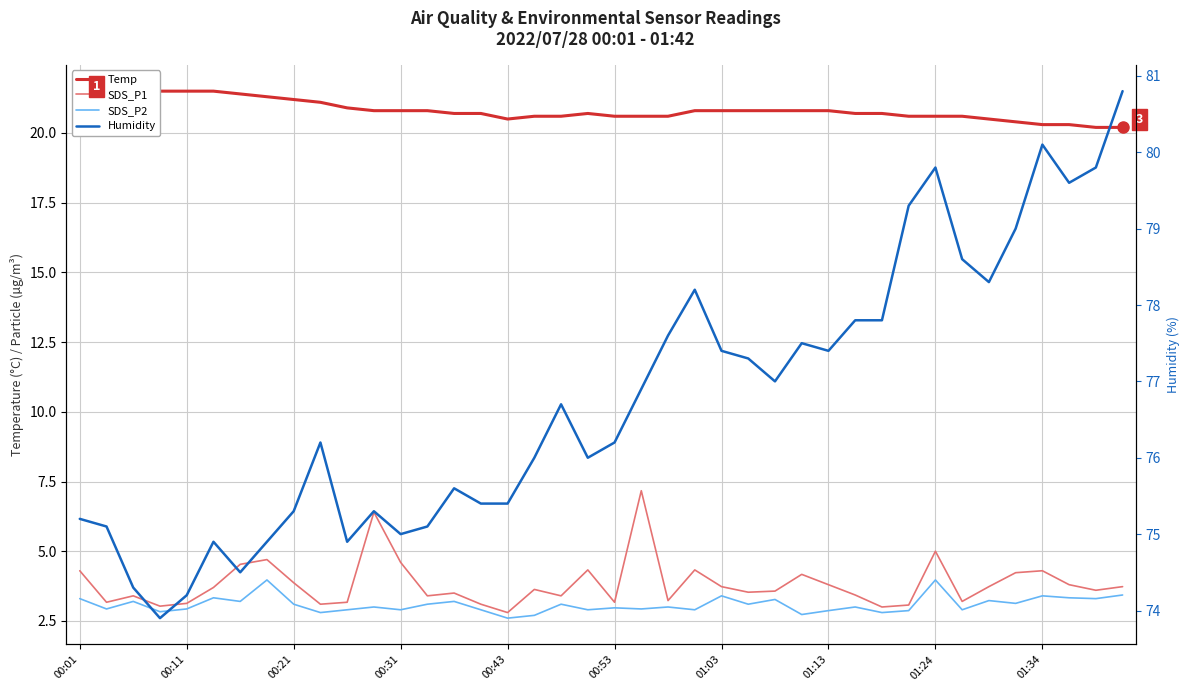

At which label does SDS_P2 first exceed 3?

00:01